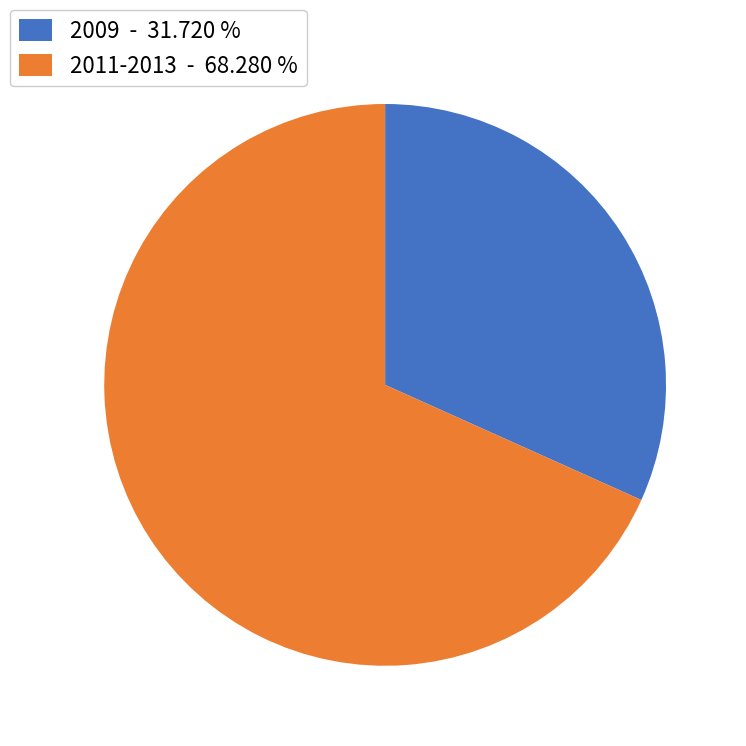

Which category has the biggest portion of the pie?

2011-2013 - 68.280 %